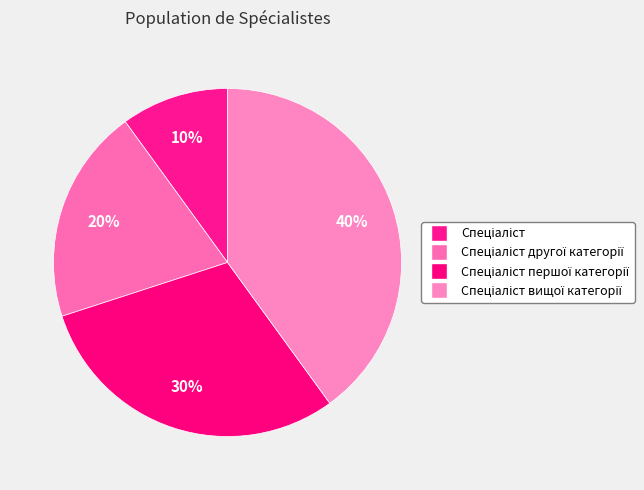

Which category has the biggest portion of the pie?

Спеціаліст вищої категорії